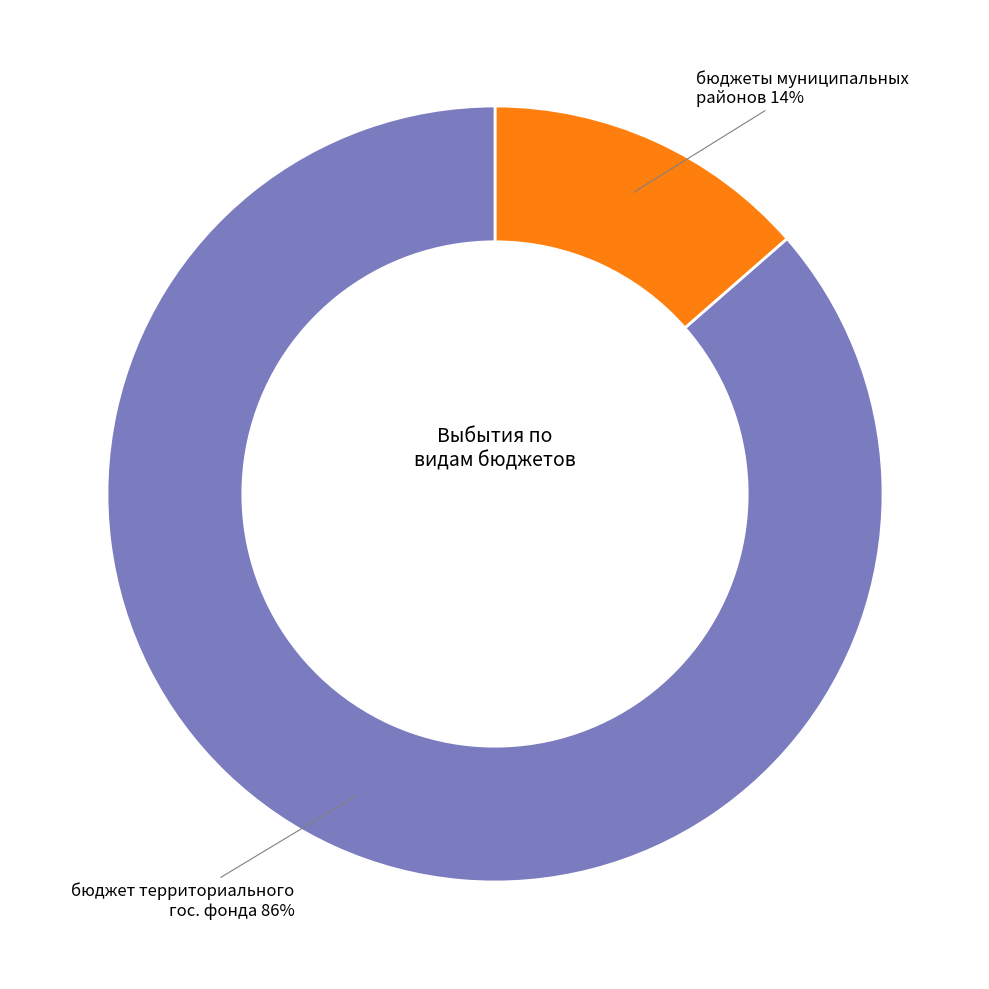

Which slice is the smallest?

бюджеты муниципальных районов